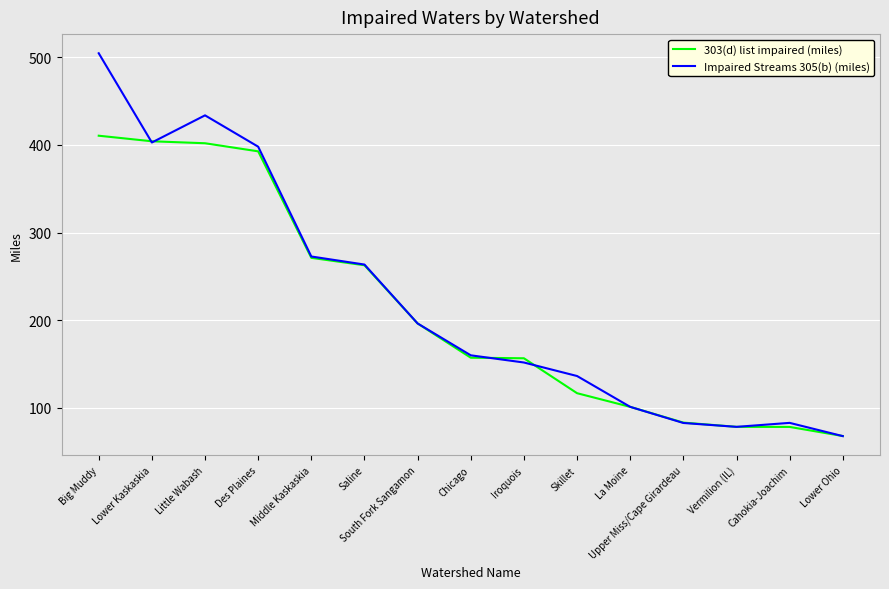

What is the total value across all series at Little Wabash?

835.5